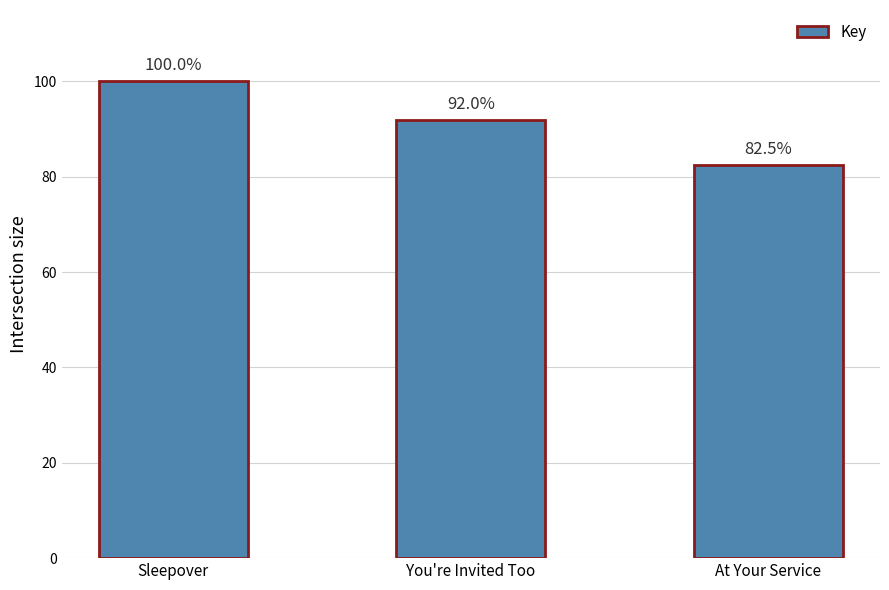

At which label is the value closest to 91?

You're Invited Too